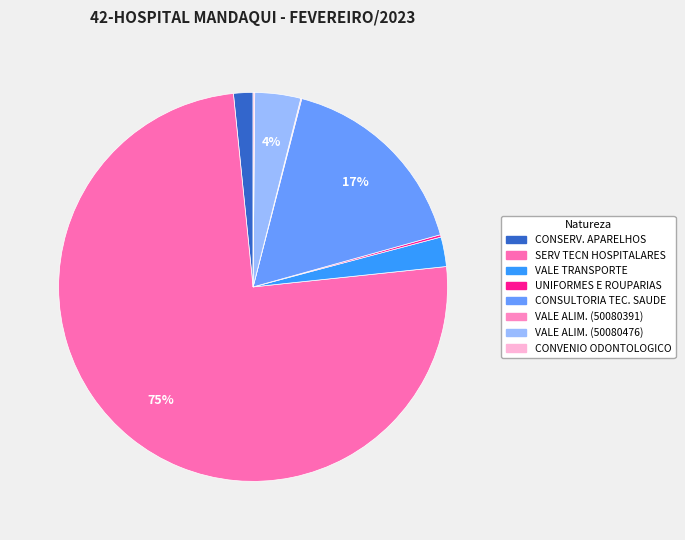

To the nearest percent, what is the difference between the largest and smallest slice percentages?

75%